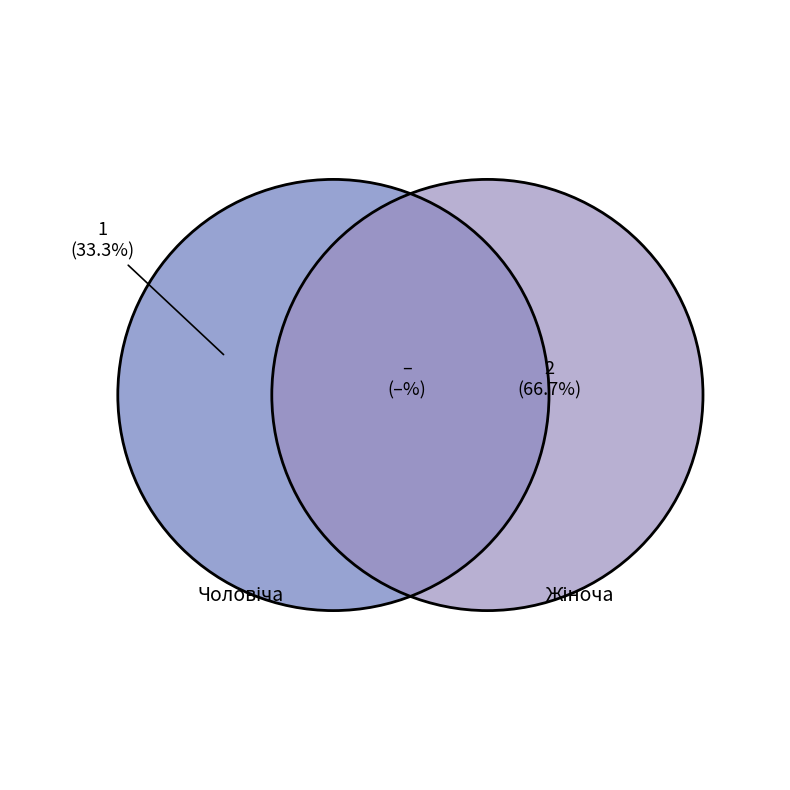

How many segments does this pie chart have?

2